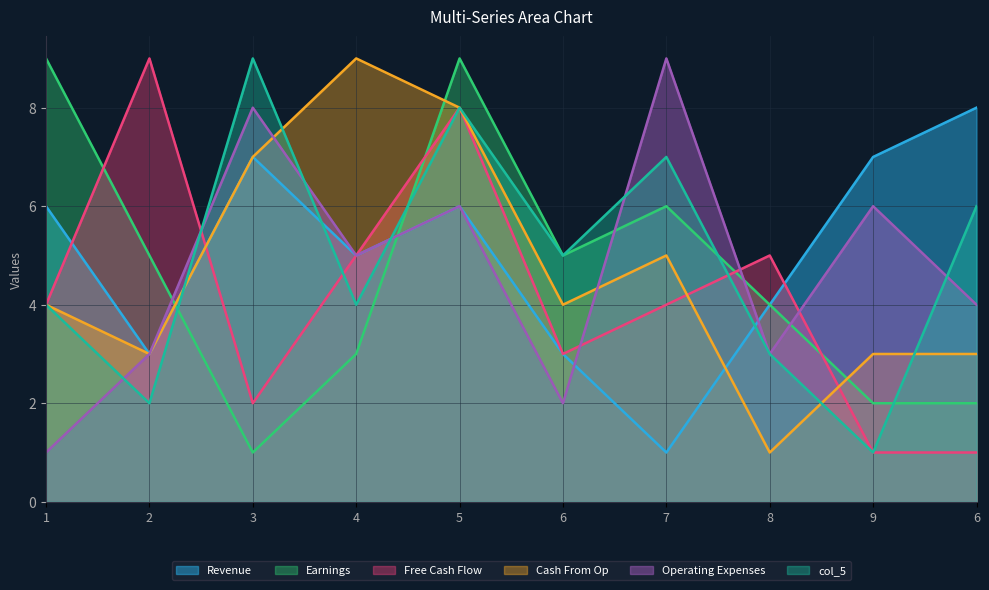

How many lines are shown in the chart?

6